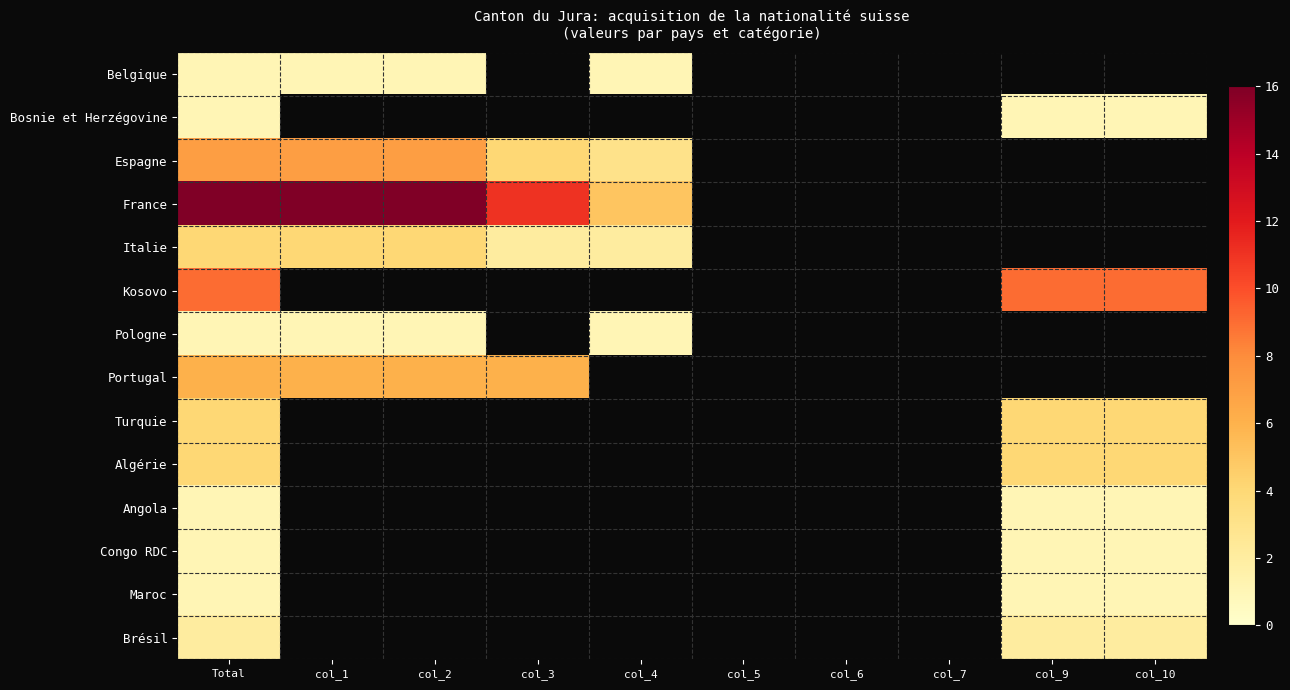

Which category has the highest value in the Kosovo series?

Total